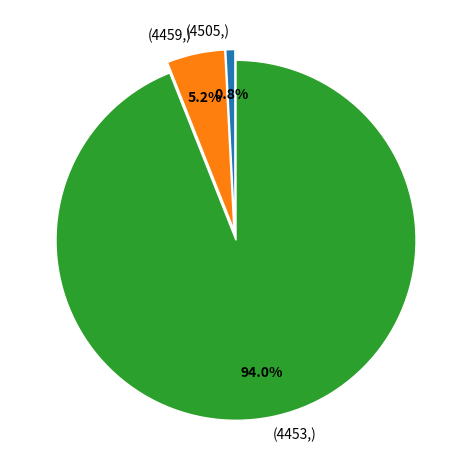

Combined, what portion of the pie is (4453,) and (4459,)?

99.2%